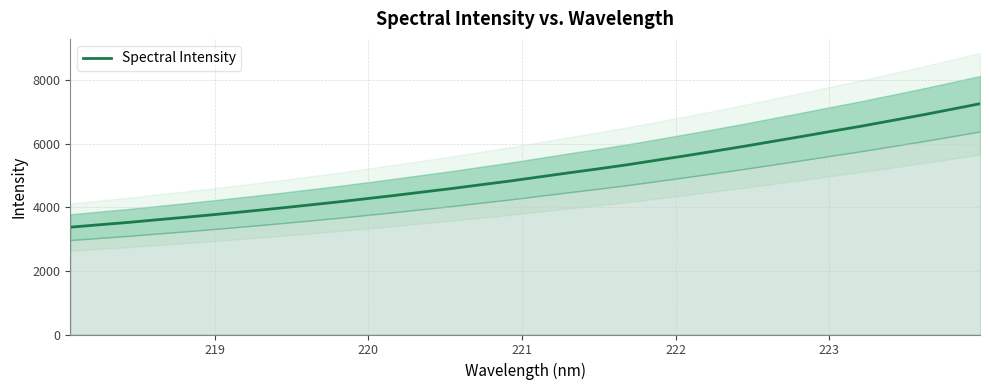

What is the difference between the maximum and minimum values?

3880.9